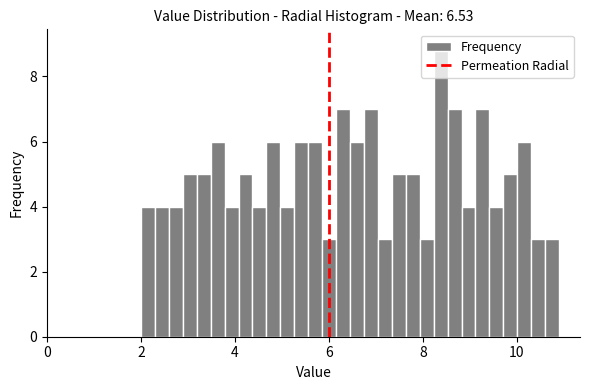

Around what value on the x-axis is the tallest bar? Give the approximate position of its centre, as read against the axis.

8.4